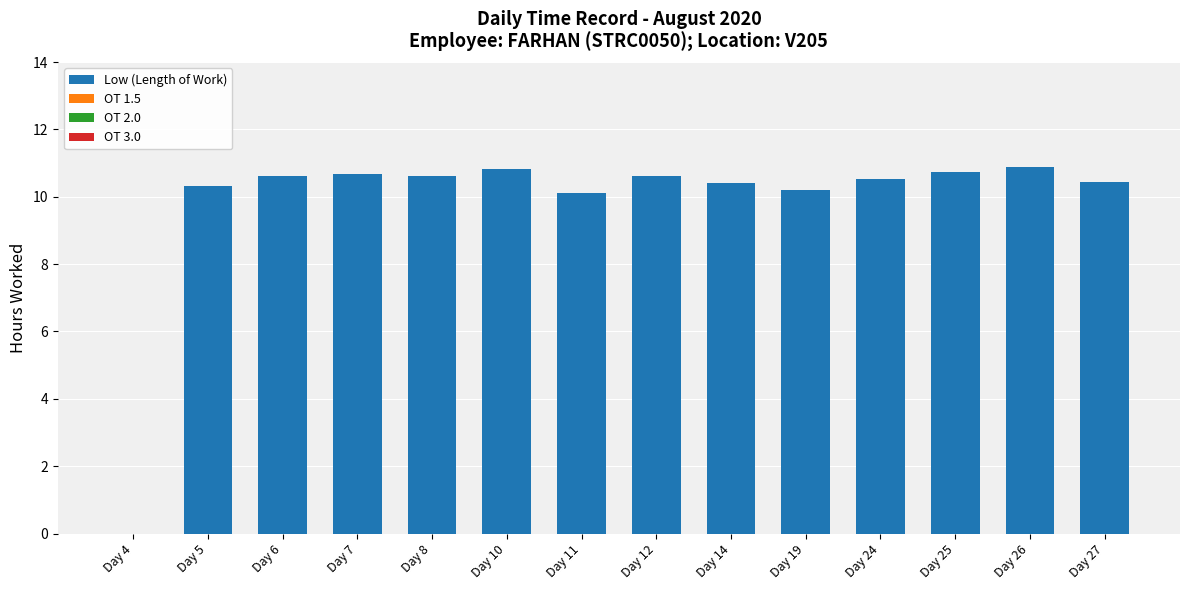

What is the maximum value shown in the chart?

10.9